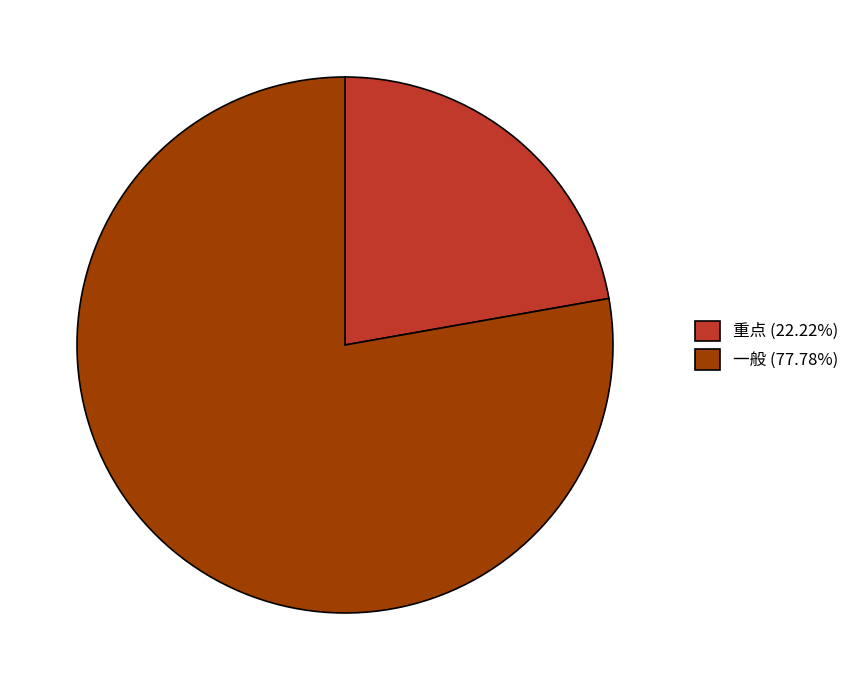

What is the ratio of the value at 一般 to the value at 重点?

3.5